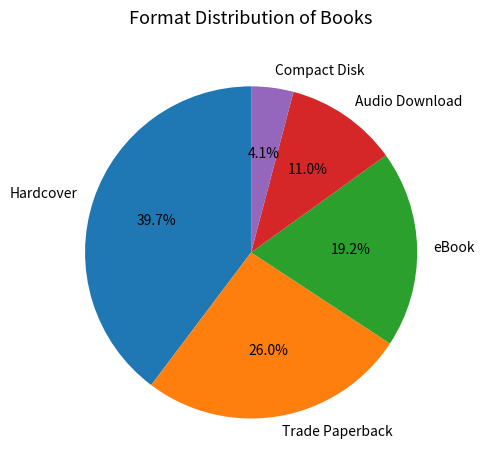

Approximately how many times larger is the value at Trade Paperback compared to Compact Disk?

6.3